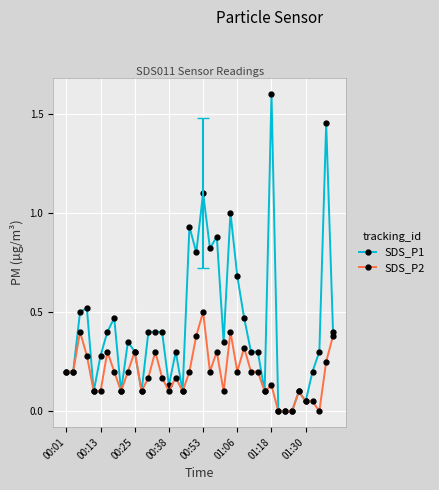

True or false: SDS_P1 has more than 0 points higher than both neighbors.

True